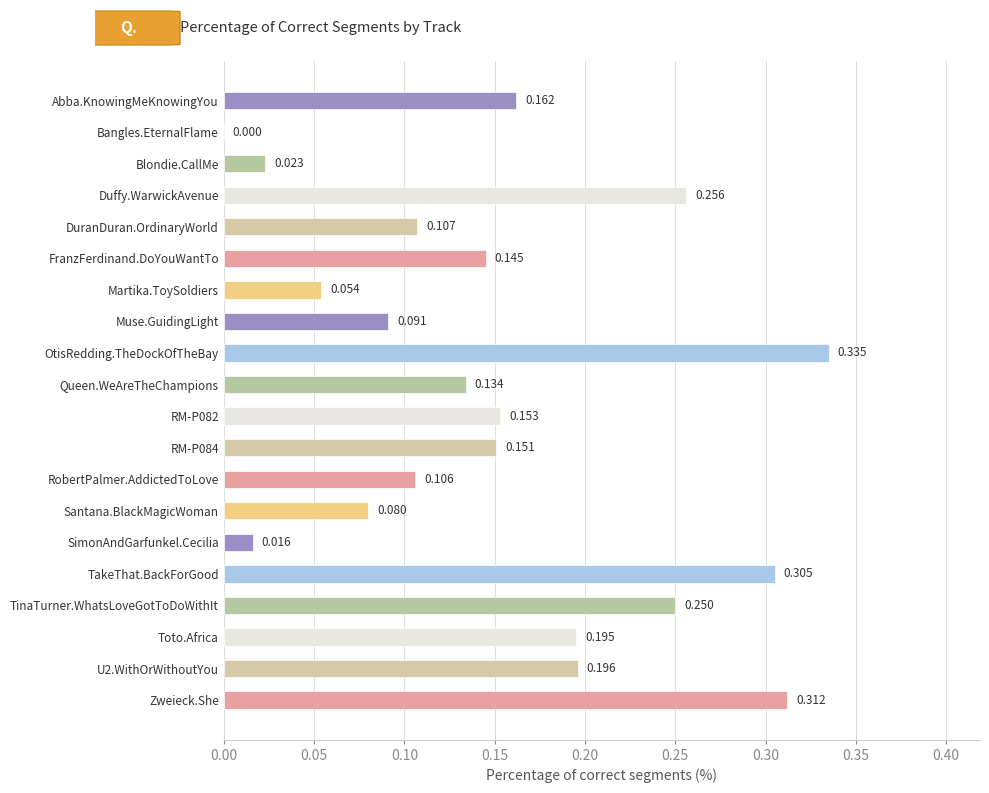

How many distinct data groups are displayed?

1